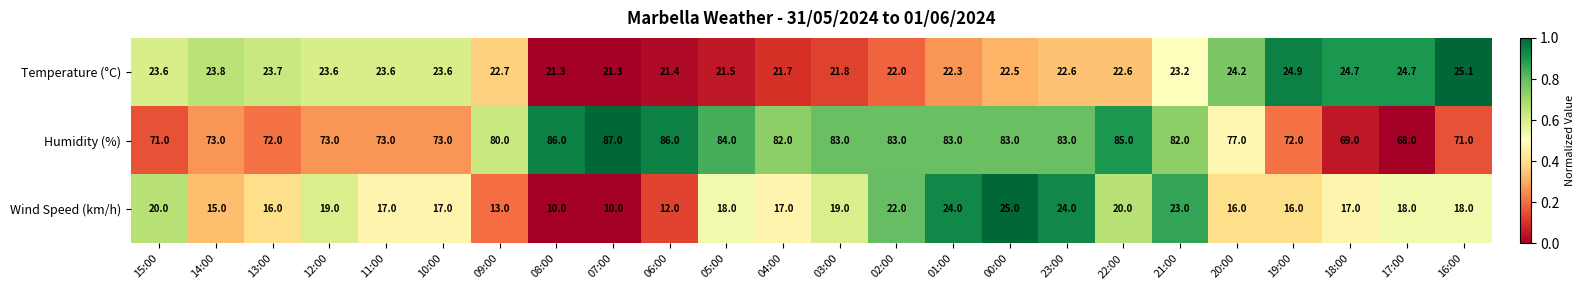

Which label corresponds to the largest value in the chart?

07:00